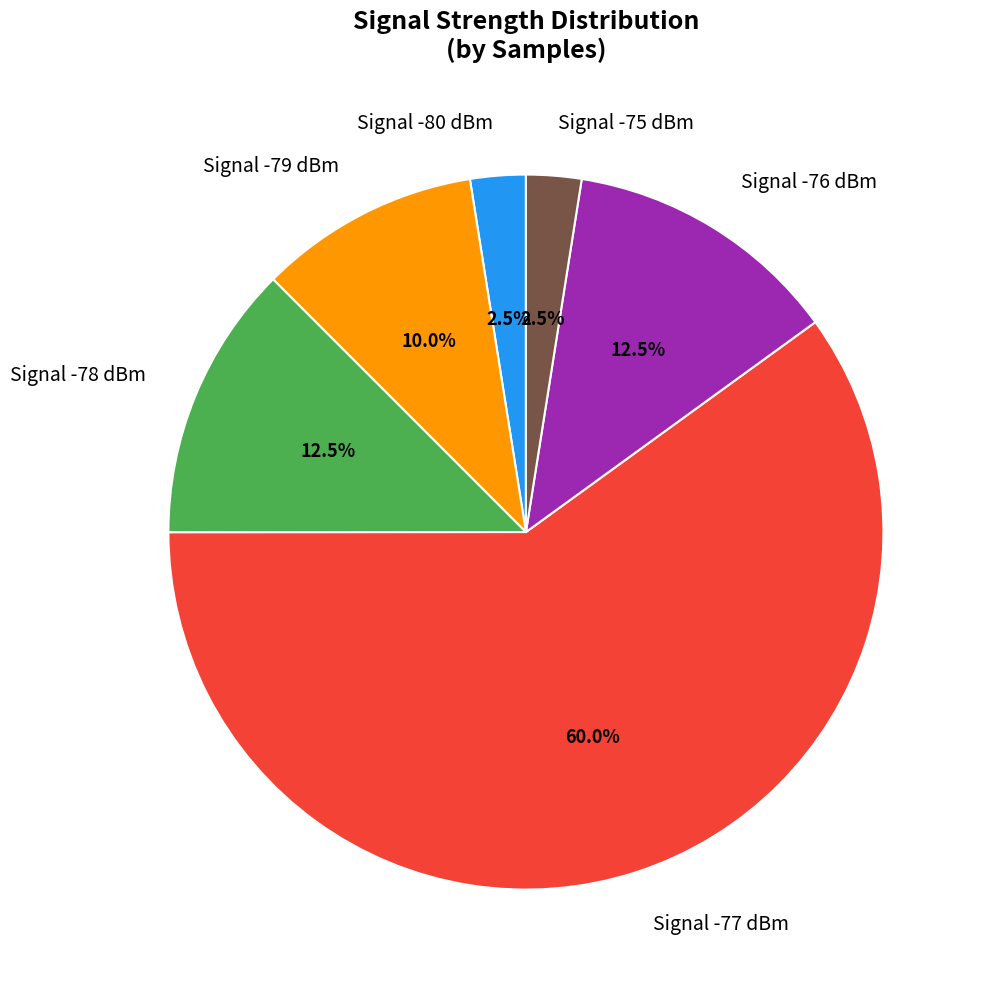

Between Signal -78 dBm and Signal -79 dBm, which is larger?

Signal -78 dBm